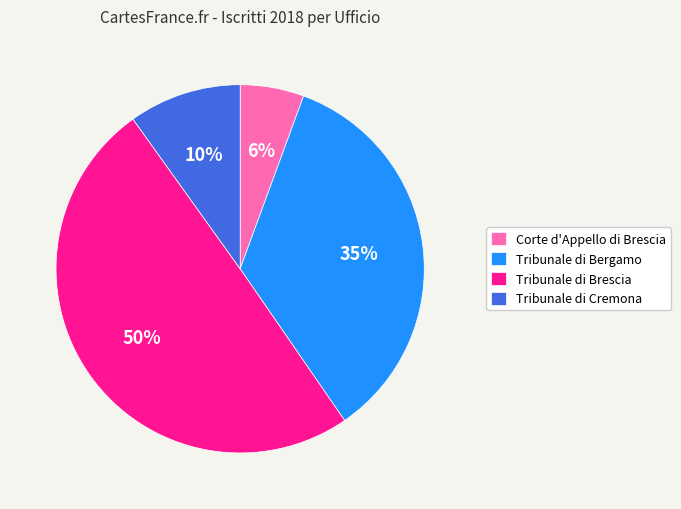

Is there a majority slice in this chart?

No